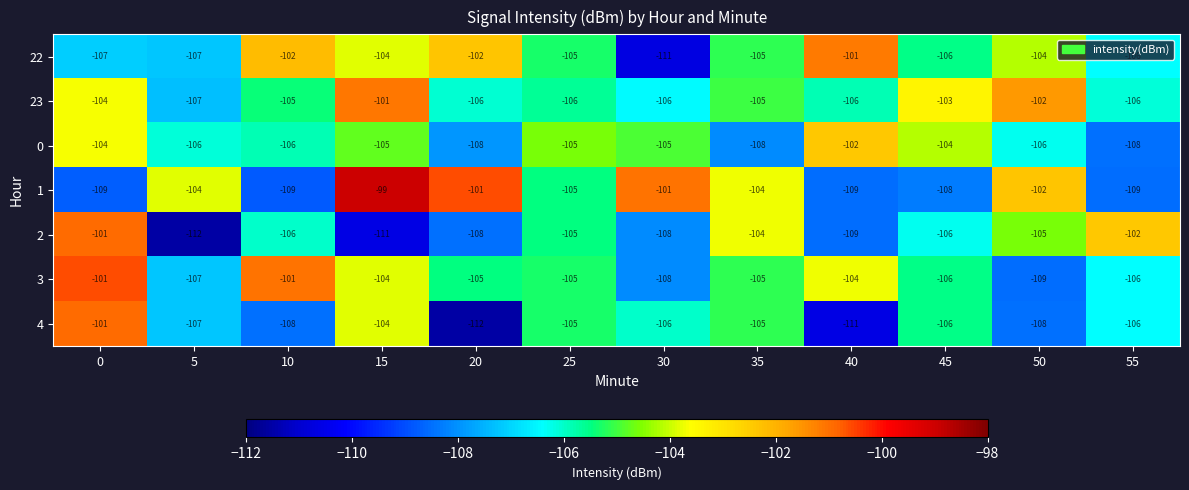

What is the spread (max minus min) of values at 50?

7